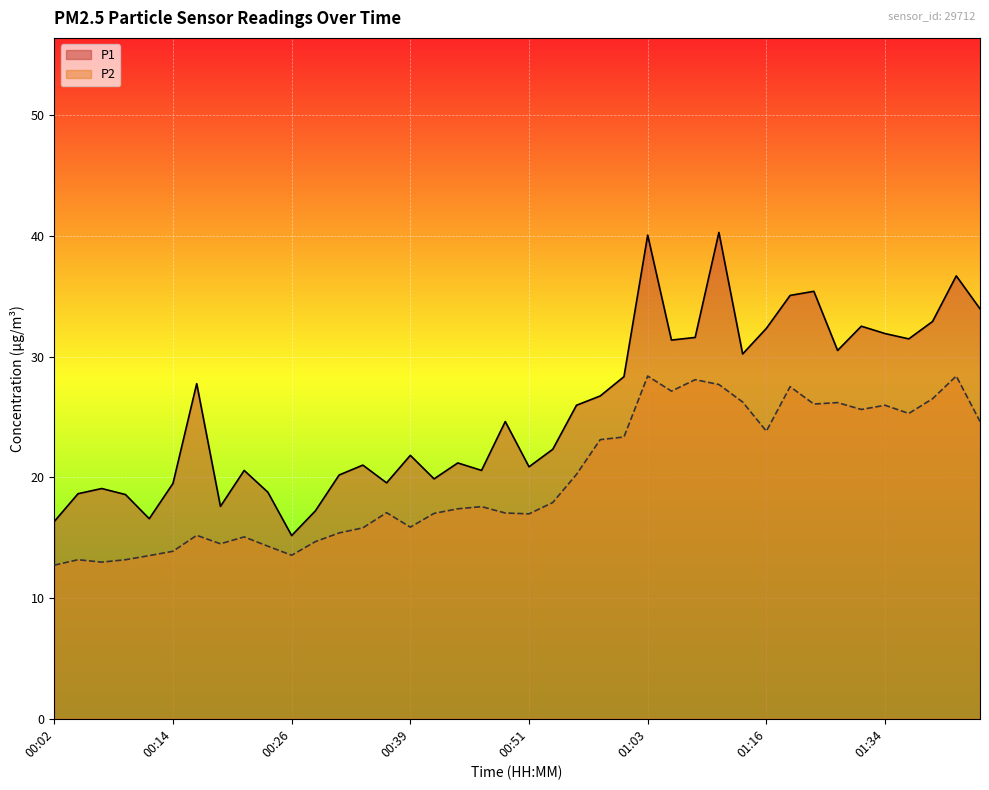

At 00:44, list the series in order from smallest to largest.

P2, P1